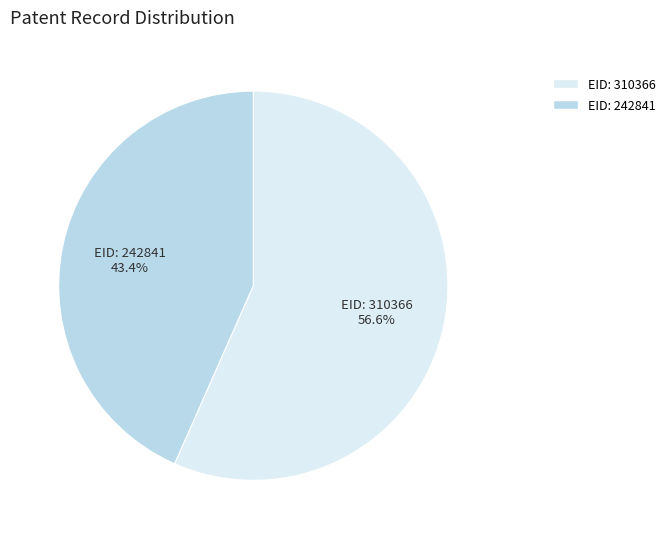

Rank the categories by value from highest to lowest.

EID: 310366, EID: 242841